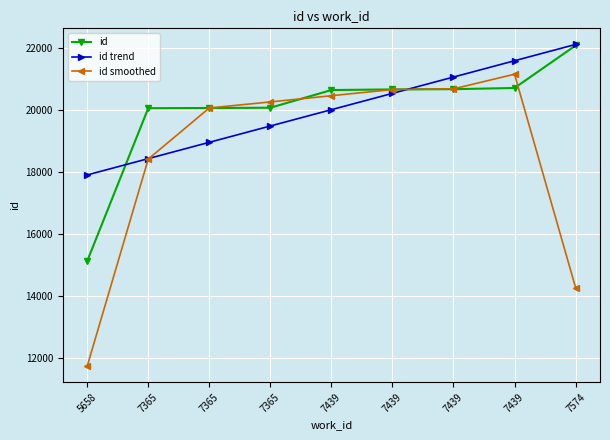

Is the value of id smoothed at 7439 greater than the value of id at 5658?

Yes